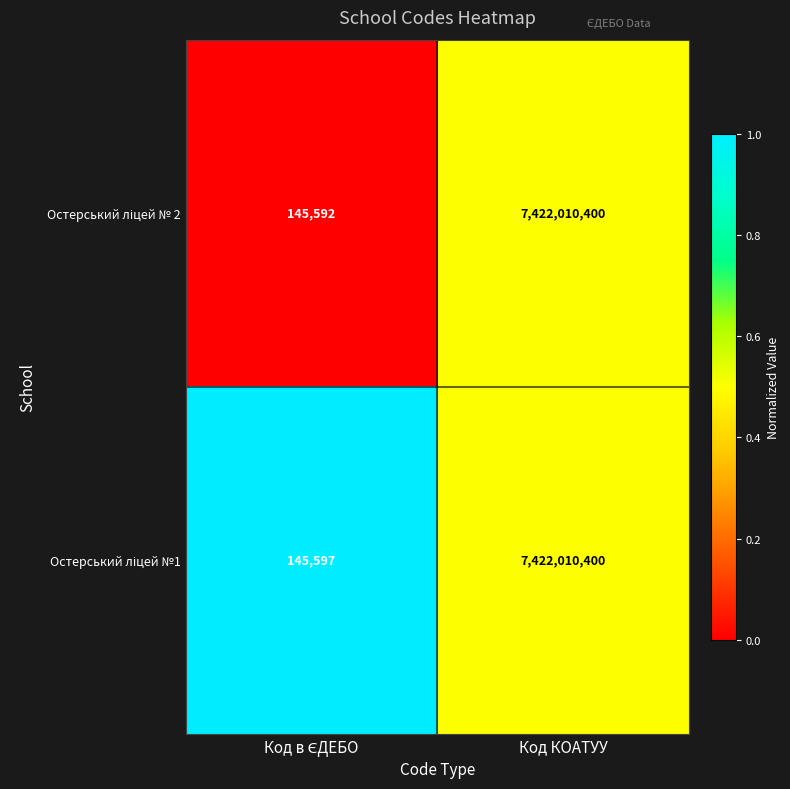

Which label corresponds to the largest value in the chart?

Код КОАТУУ